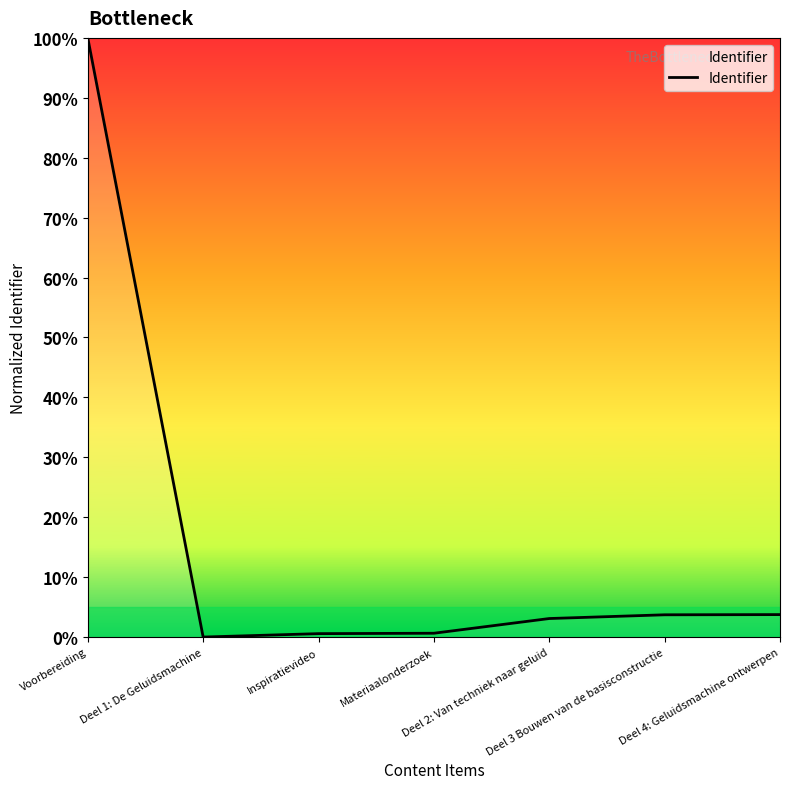

Does the chart have visible grid lines?

No